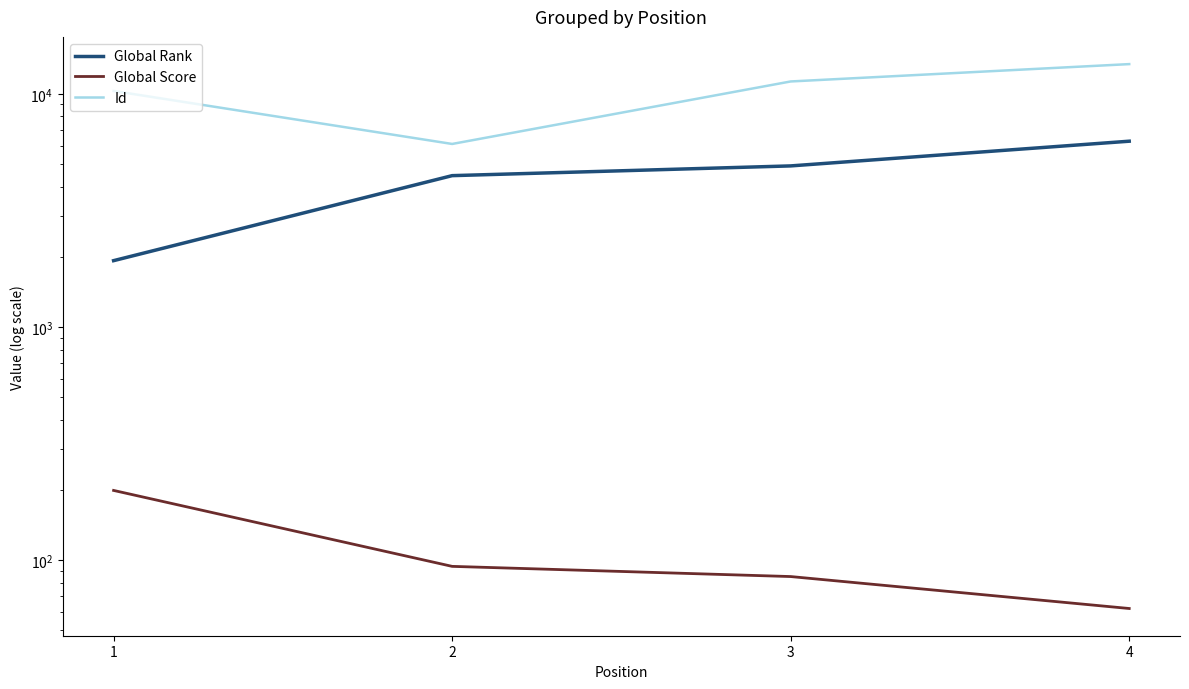

What is the sum of the Global Rank values at 4 and 2?

10720